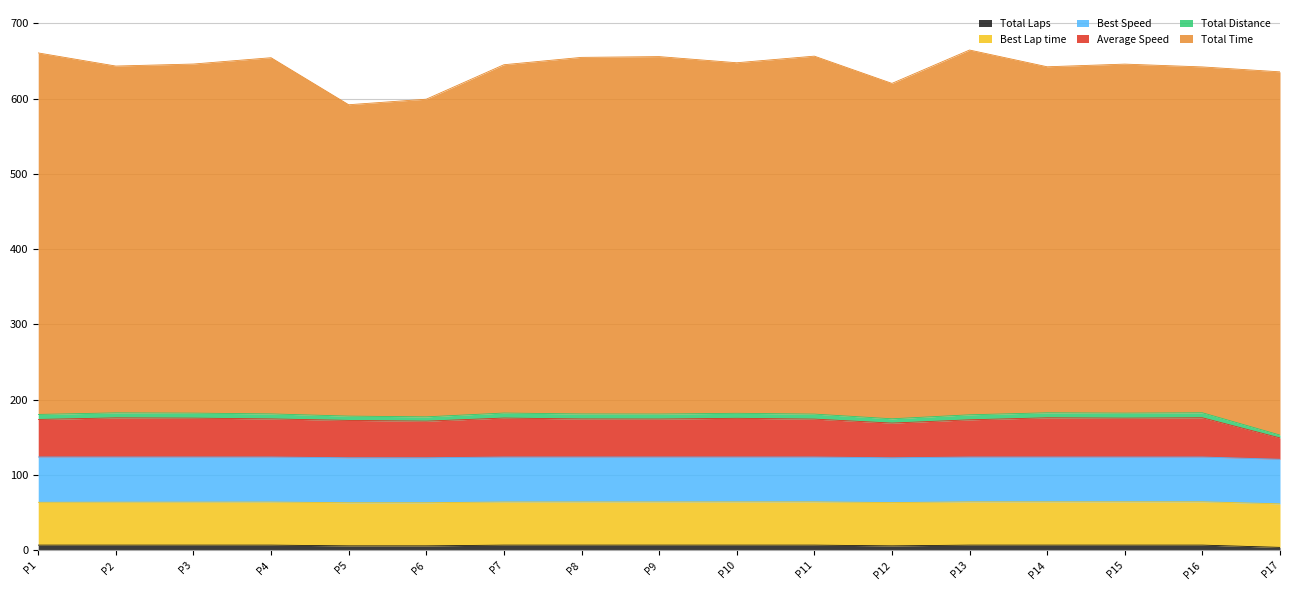

What is the difference between the maximum and second lowest values in the Total Laps series?

1.0